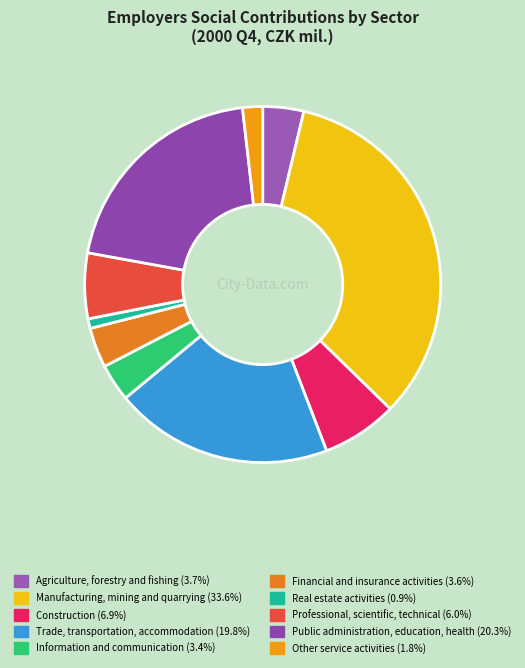

True or false: Construction accounts for 7% of the total.

True